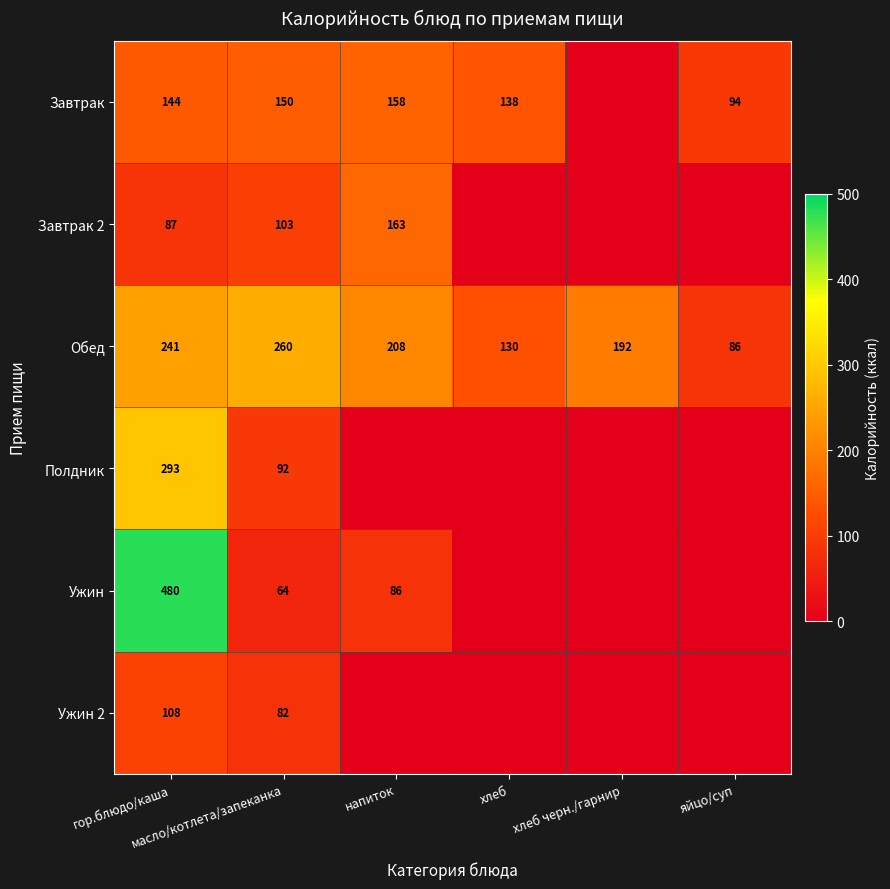

What is the sum of all Обед values?

1117